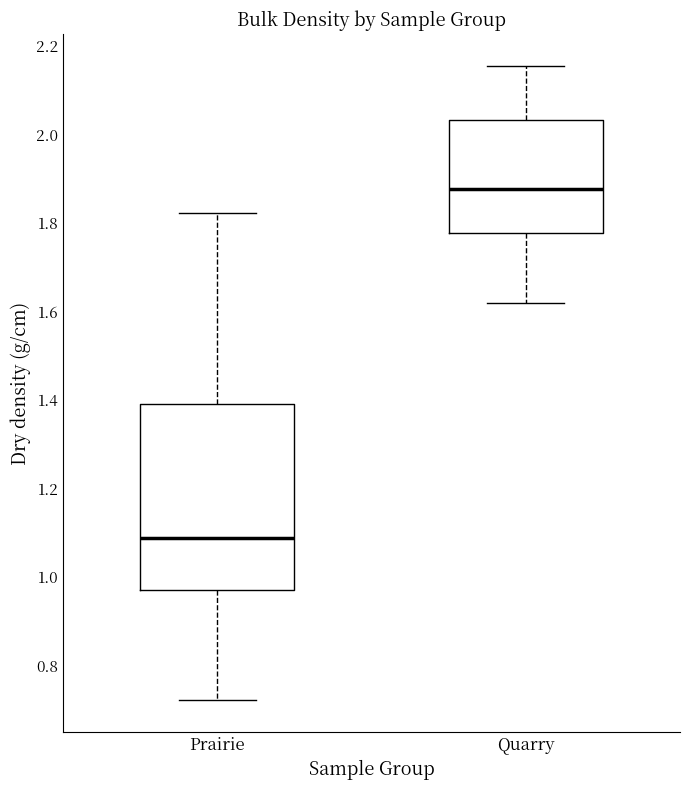

Which box has the lowest median line?

Prairie